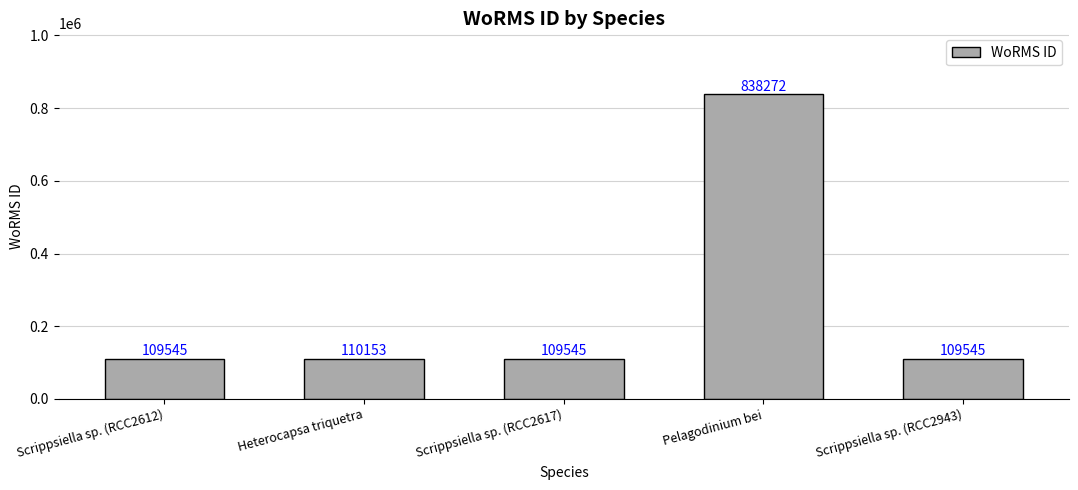

Reading left to right, extract all data points from this chart.

Scrippsiella sp. (RCC2612)=109545	Heterocapsa triquetra=110153	Scrippsiella sp. (RCC2617)=109545	Pelagodinium bei=838272	Scrippsiella sp. (RCC2943)=109545